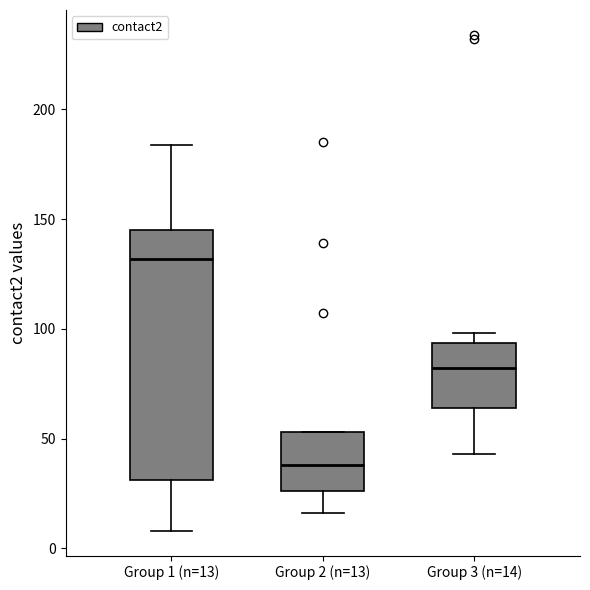

Which box has the lowest median line?

Group 2 (n=13)